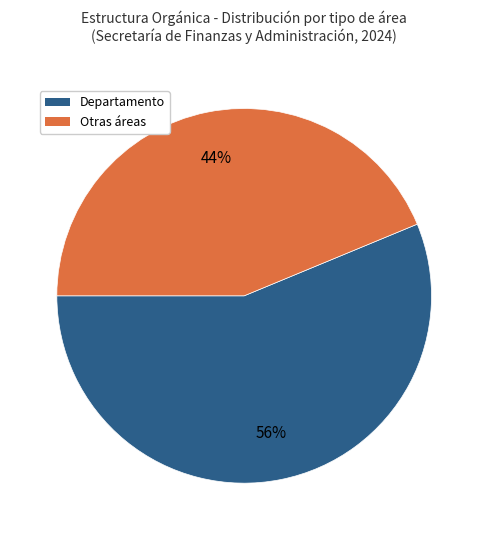

To the nearest percent, what is the average slice percentage?

50%